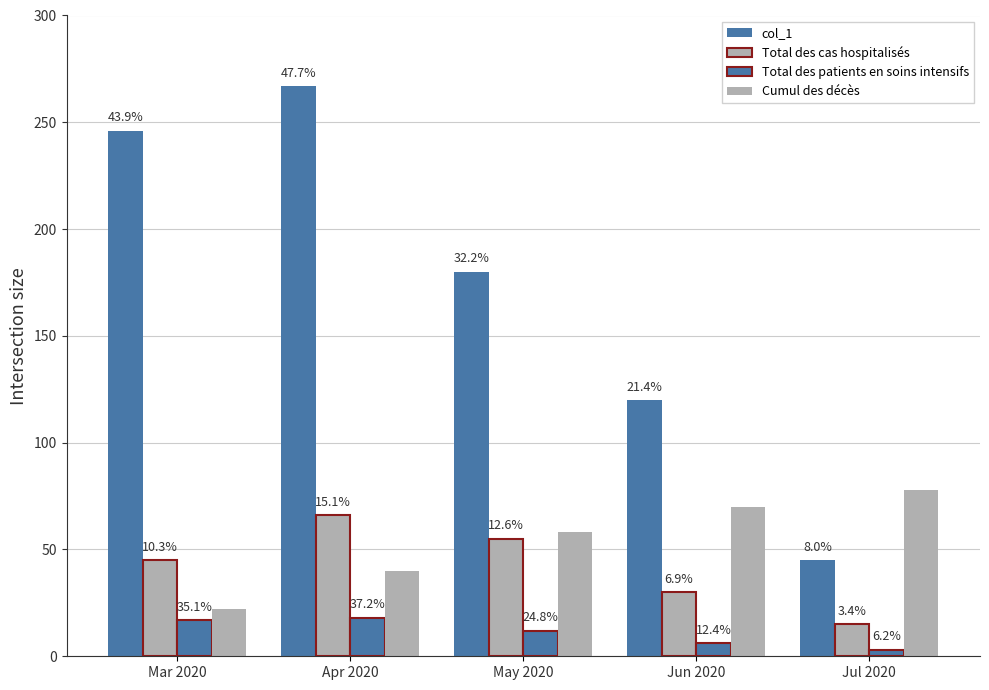

What is the label of the 4th bar from the left?

Jun 2020